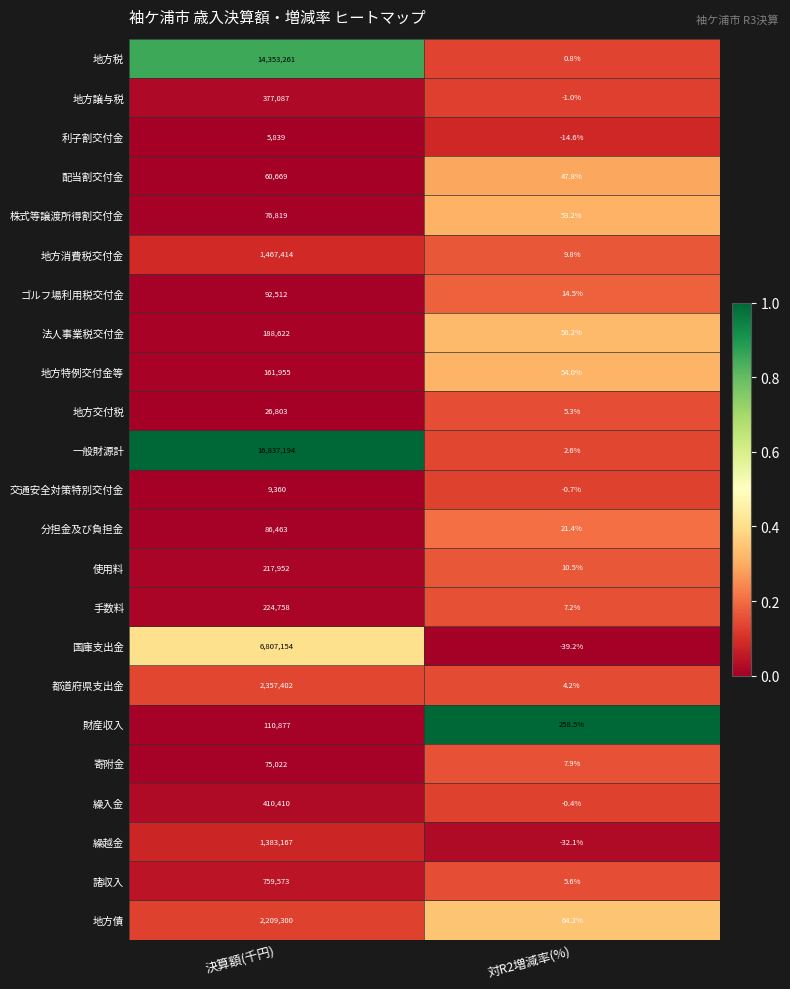

Which series has the largest range (max minus min)?

一般財源計